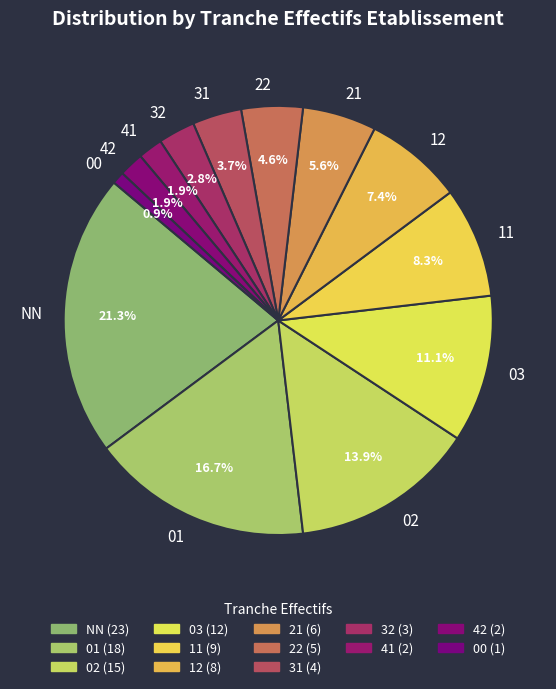

Does any single category account for the majority?

No